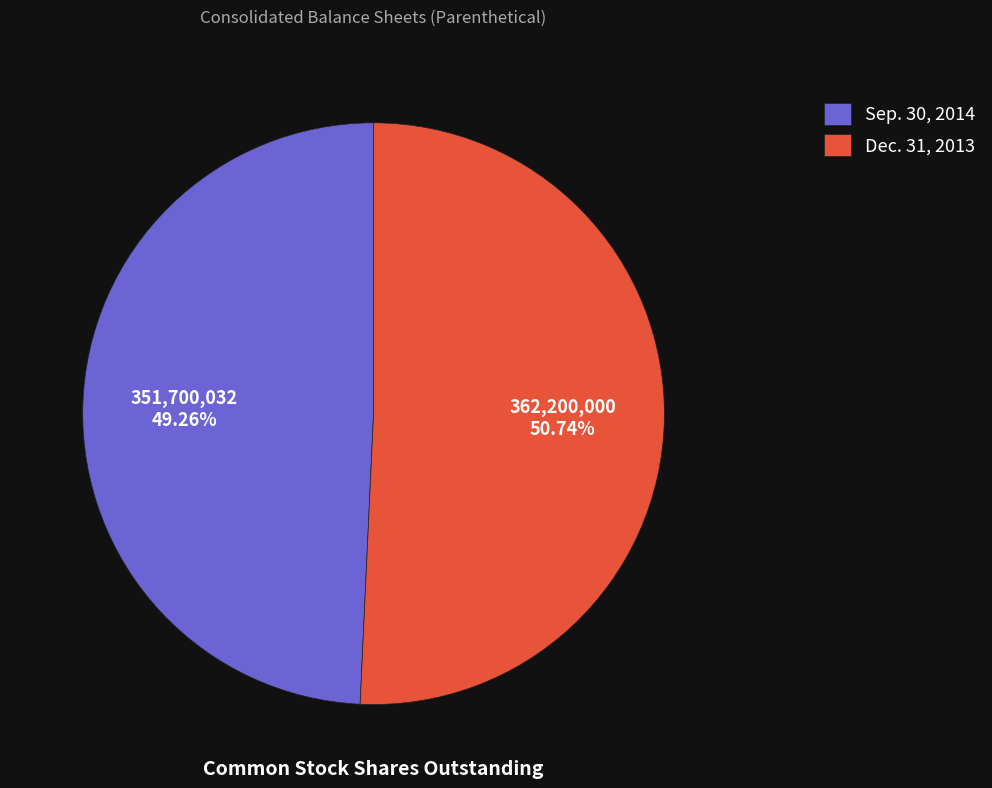

To the nearest percent, what is the difference between the largest and smallest slice percentages?

1%